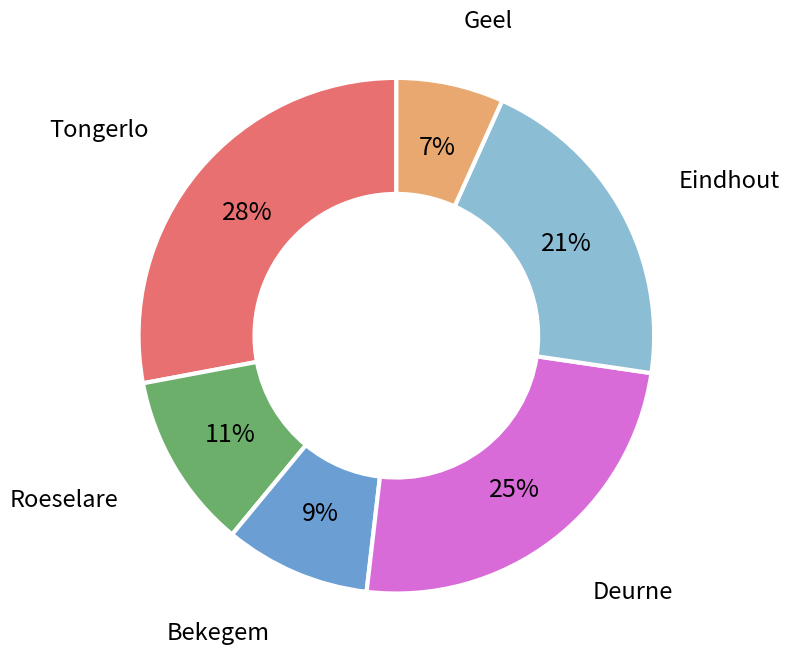

Count the number of slices in the pie.

6